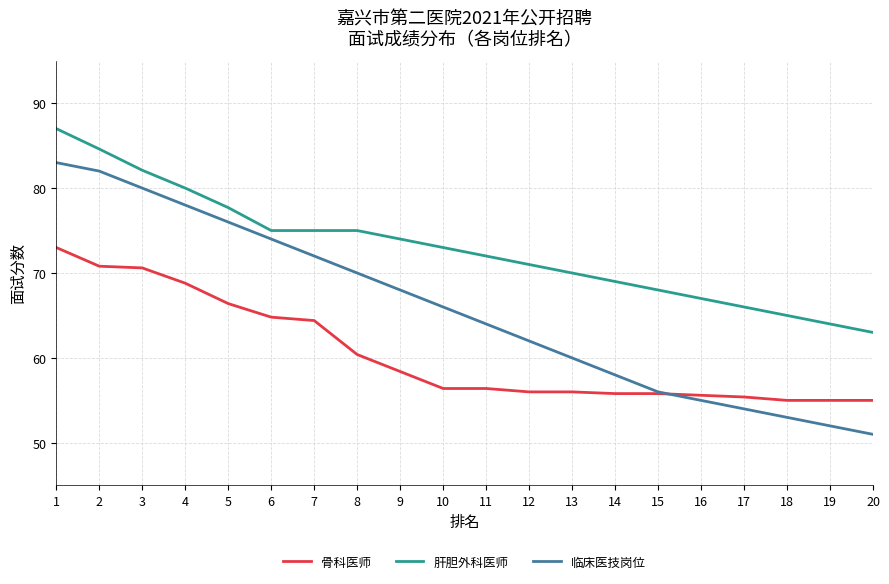

What is the sum of the 肝胆外科医师 values at 18 and 4?

145.0